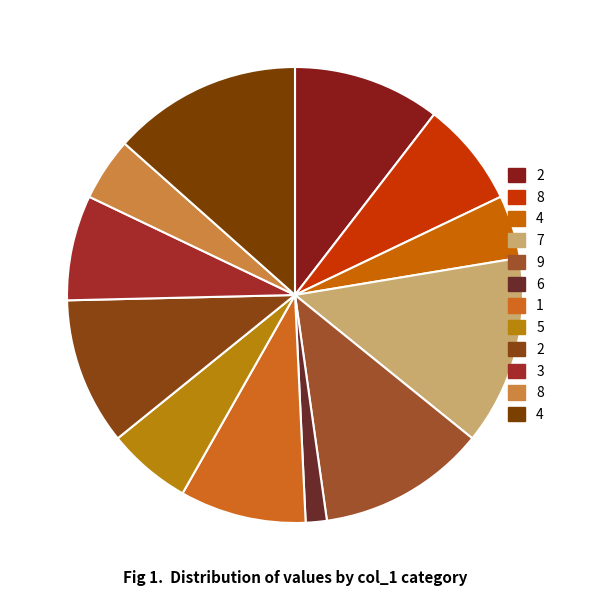

How many slices are in this pie chart?

12